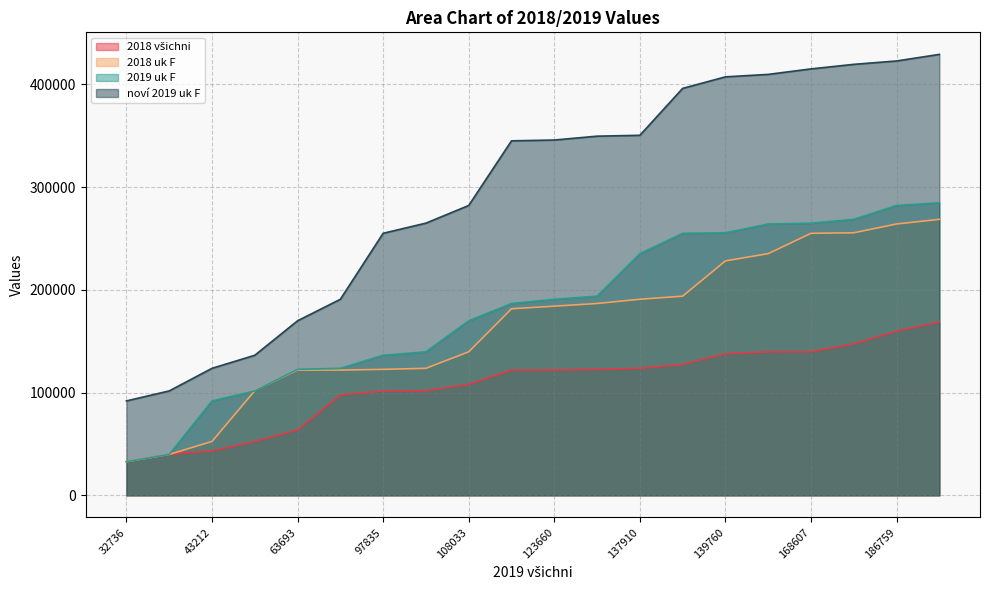

What is the value of the 2019 uk F point at the 15th from the left?

255608